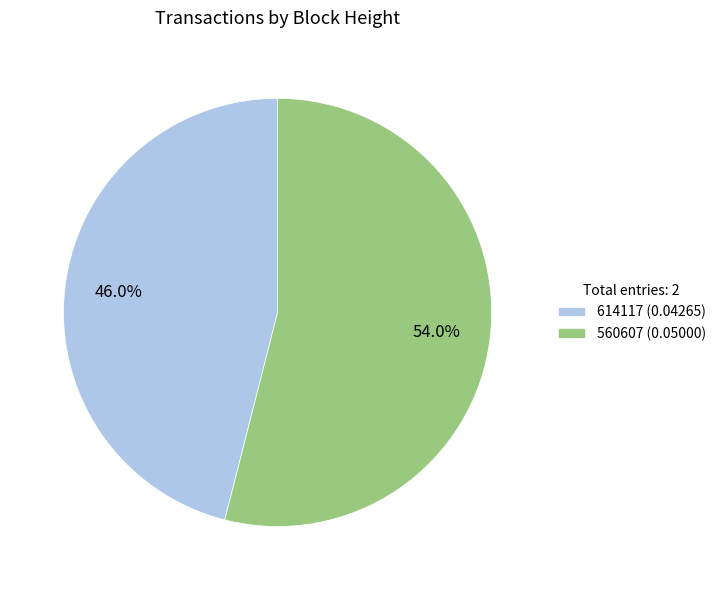

Which category has the biggest portion of the pie?

560607